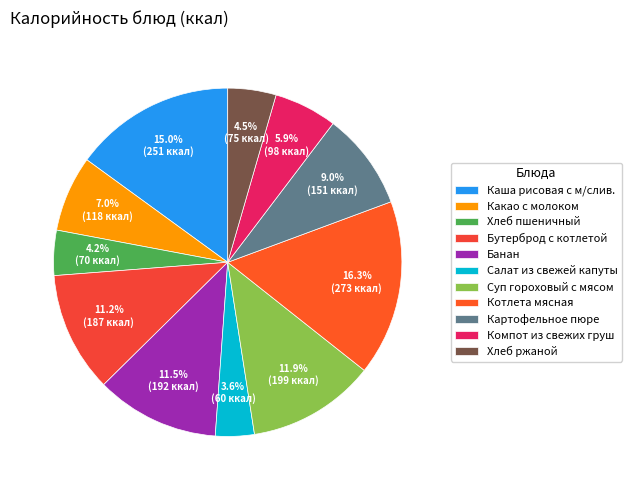

Is it true that Бутерброд с котлетой is 11% of the pie?

True